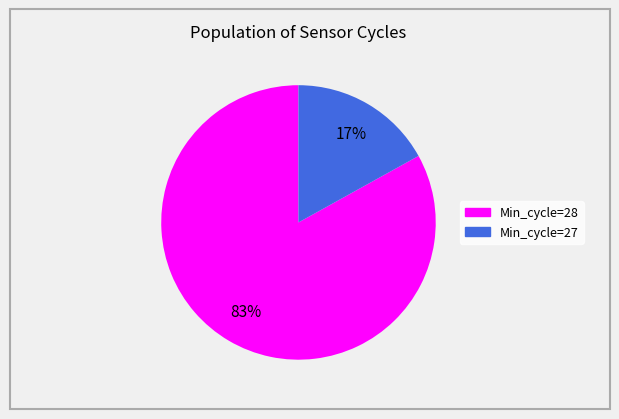

To the nearest percent, what is the average slice percentage?

50%